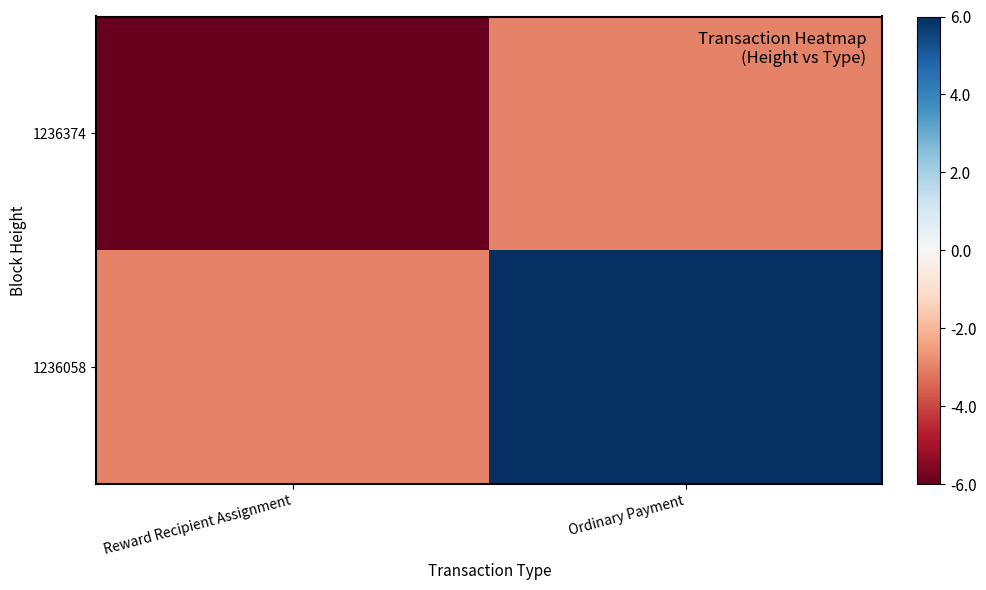

Between Reward Recipient Assignment and Ordinary Payment, which series saw the biggest shift?

1236058